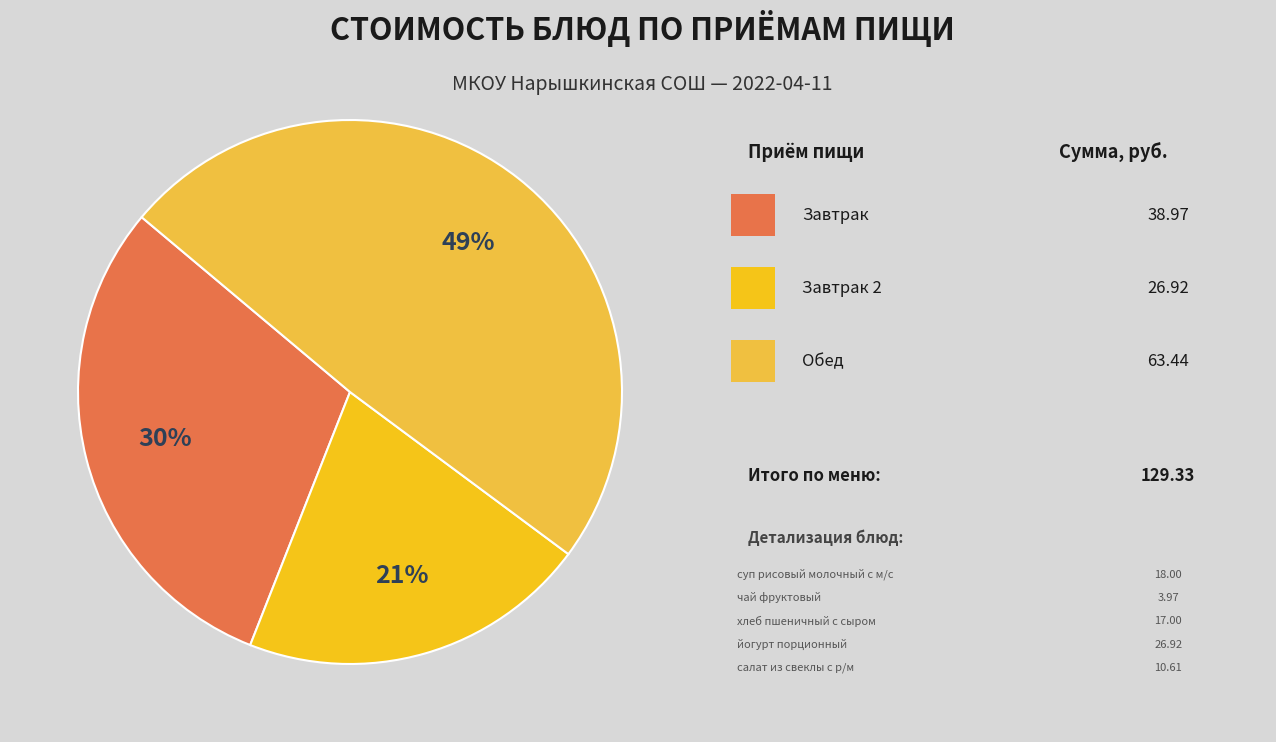

Does any single category account for the majority?

No